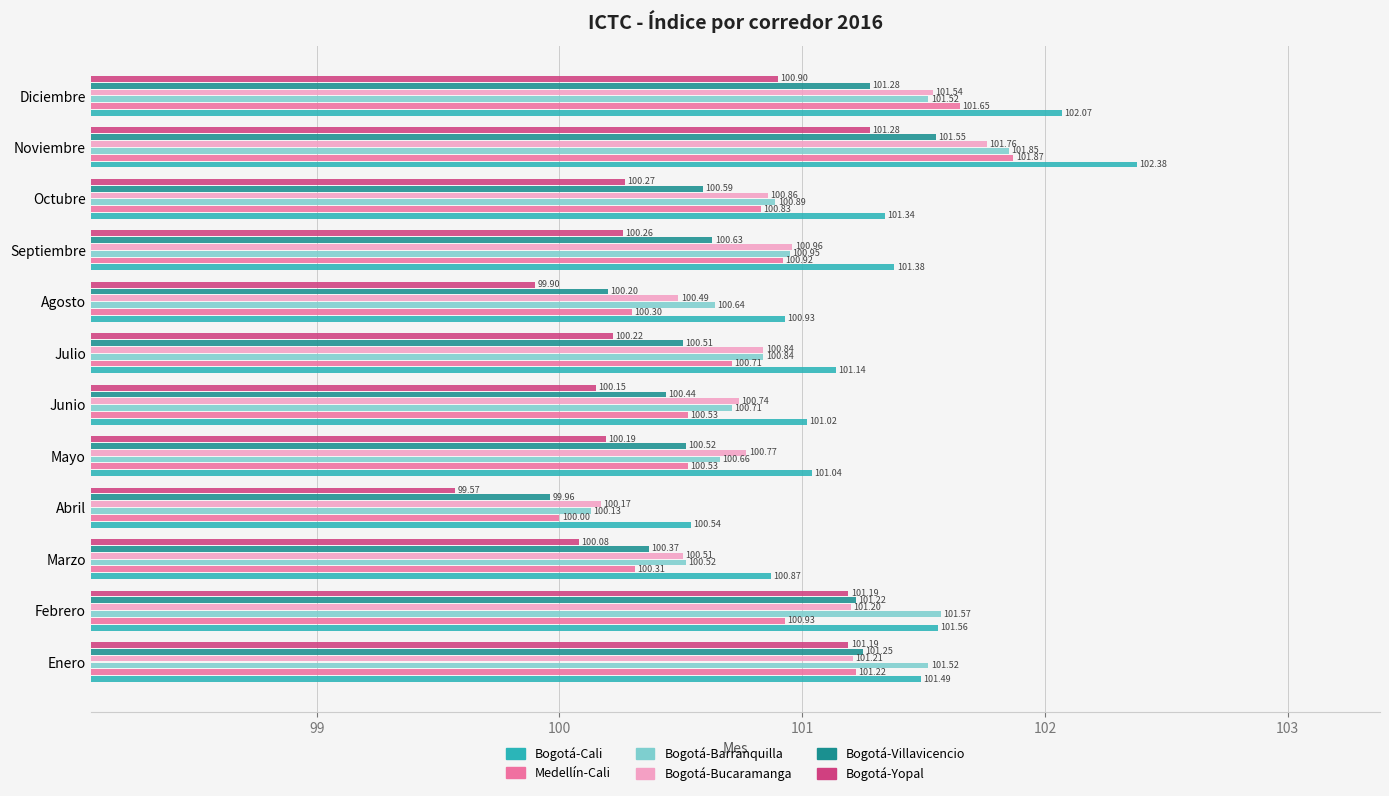

What is the total value across all series at Noviembre?

610.7